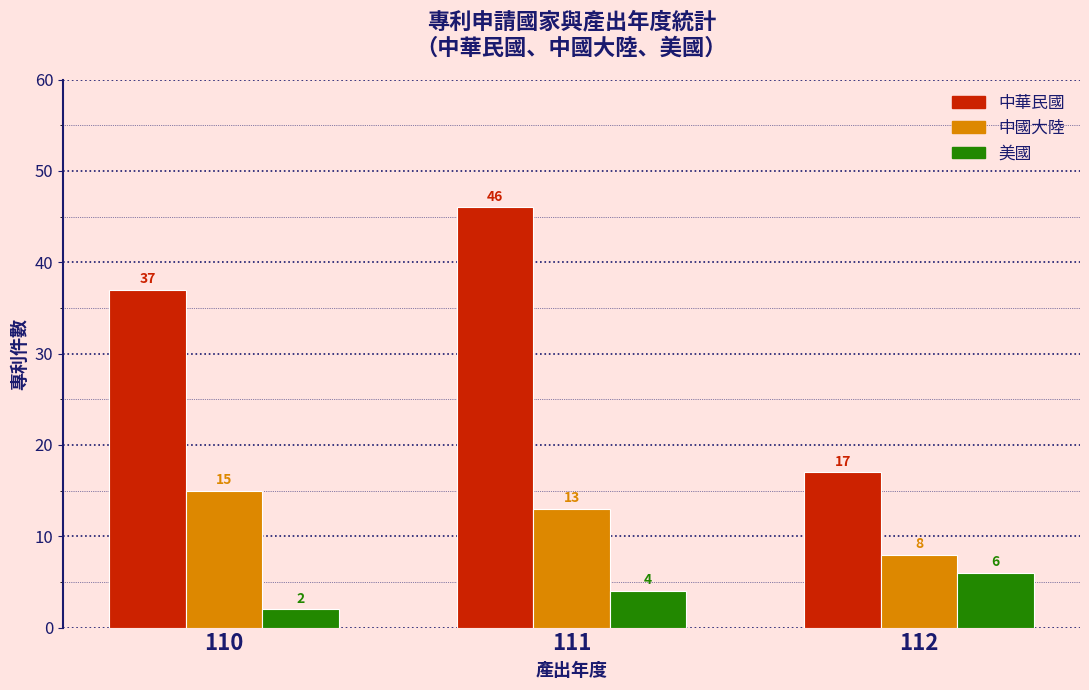

Count the 中國大陸 values in the range 8 to 15.

3